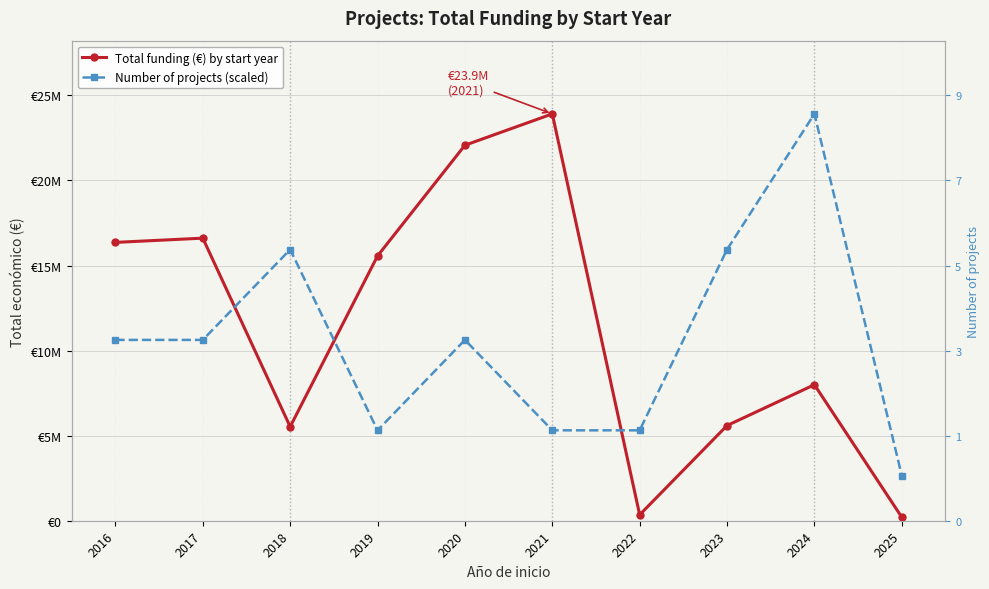

In Number of projects (scaled), how many points are lower than both neighbors (excluding endpoints)?

1